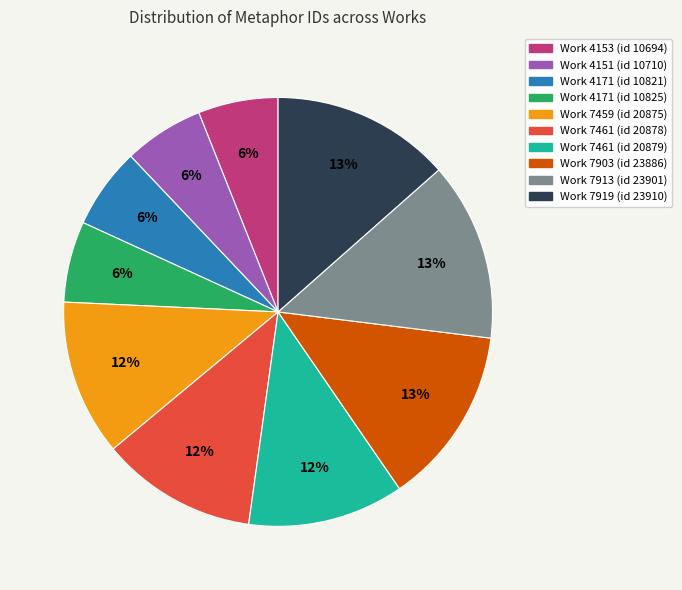

Between Work 4151 (id 10710) and Work 7461 (id 20878), which is larger?

Work 7461 (id 20878)